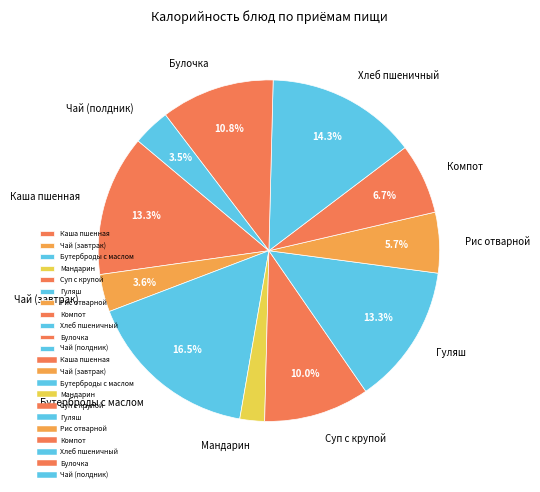

True or false: Рис отварной accounts for 6% of the total.

True